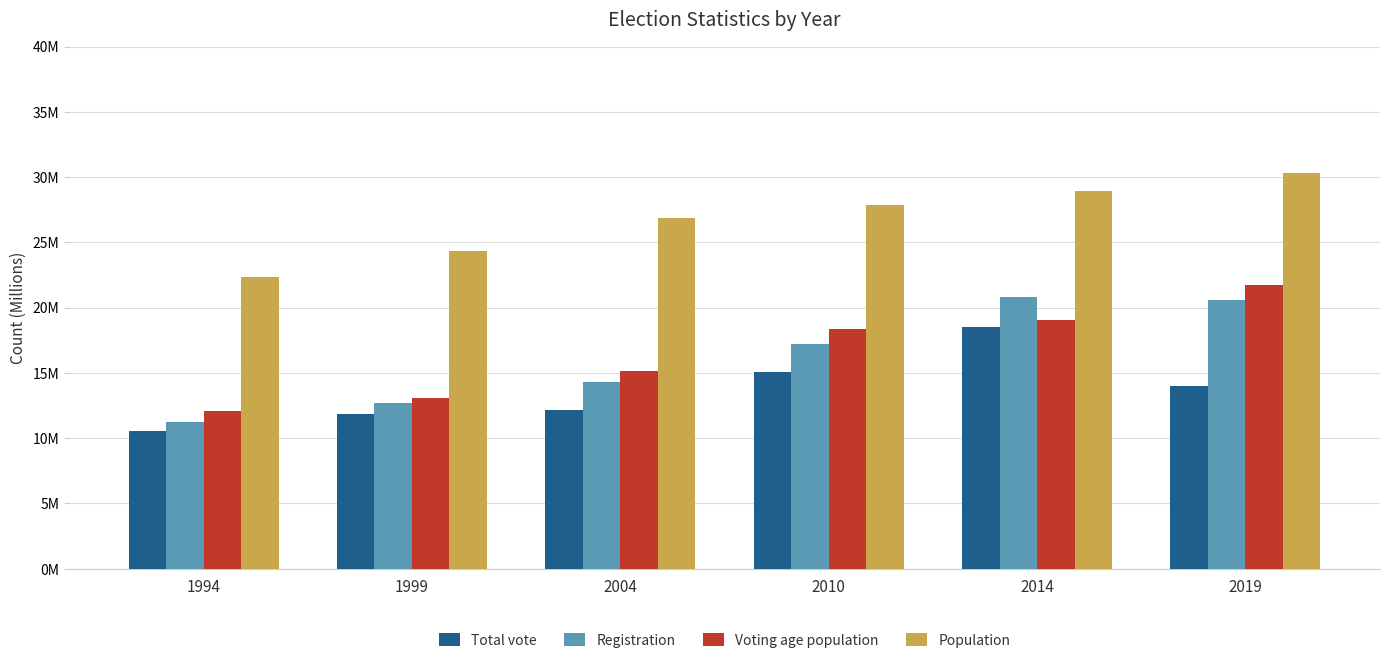

What is the difference between the second highest and minimum values in the Registration series?

9.3